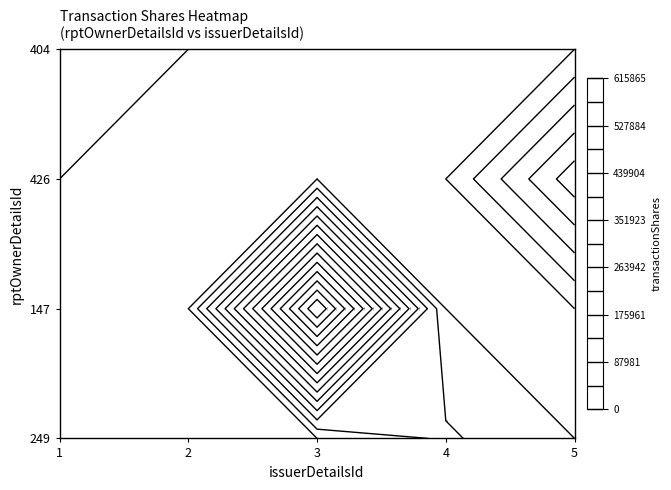

Rank the series at 2 from lowest to highest value.

249, 147, 426, 404